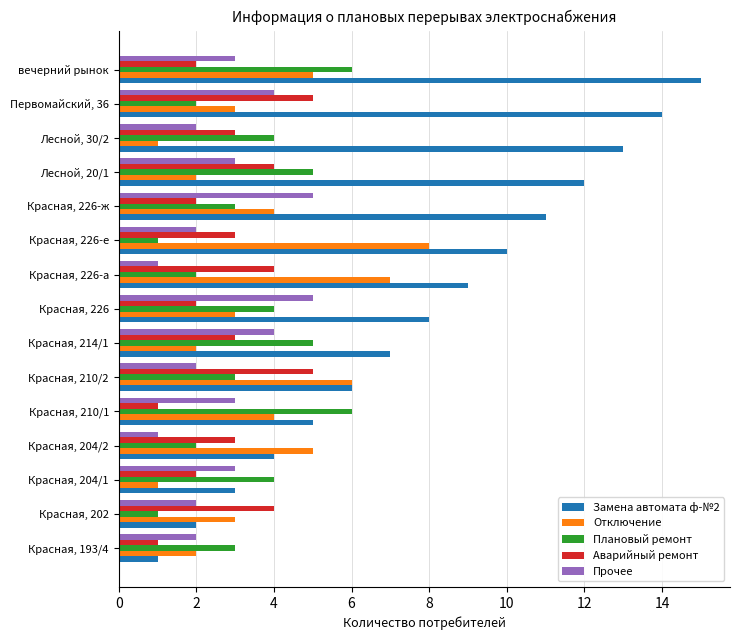

At which category does the chart reach its peak across all series?

вечерний рынок